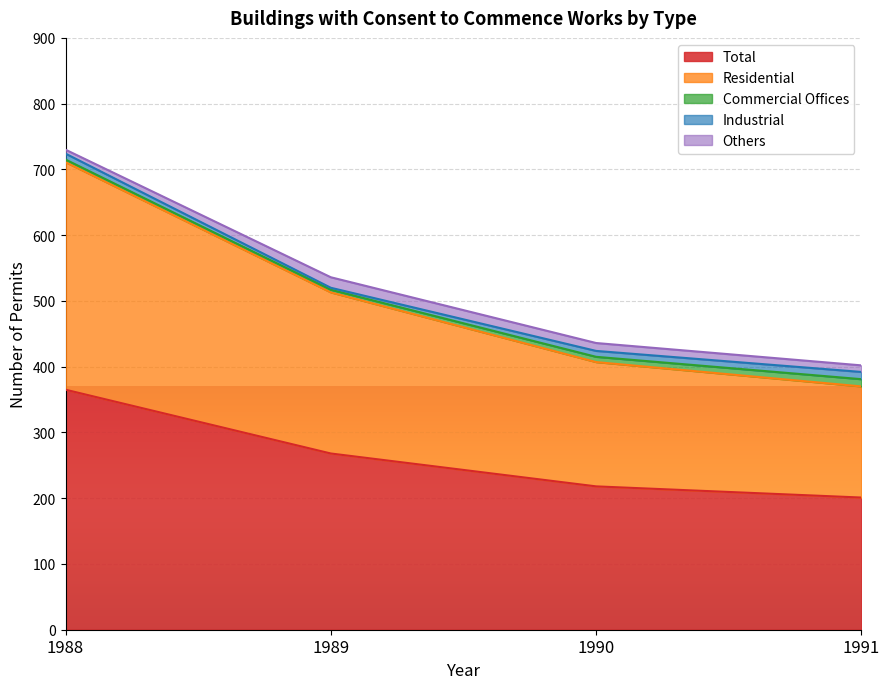

Count the Others values in the range 10 to 16.

3